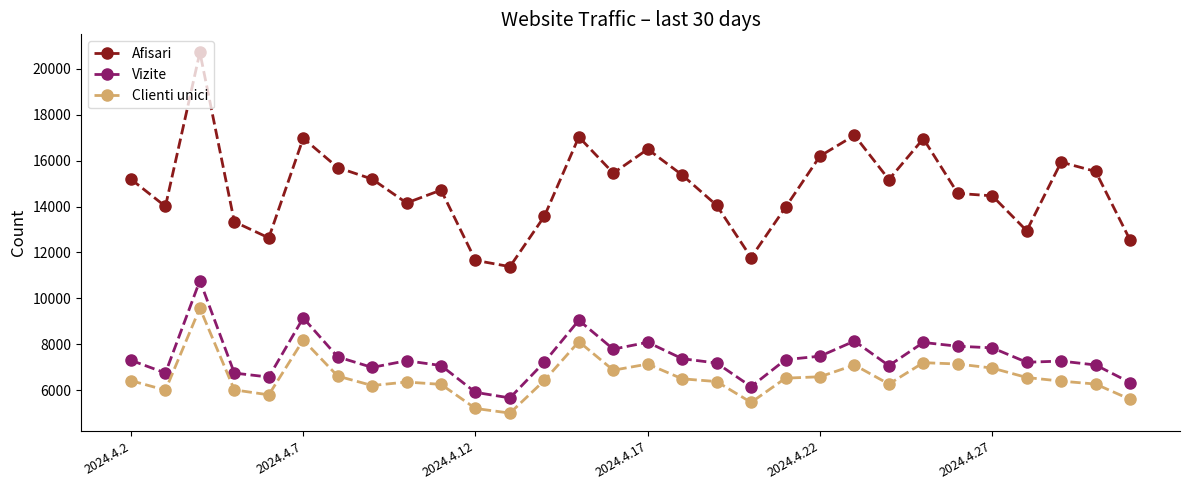

Which series has the largest total across all categories?

Afisari